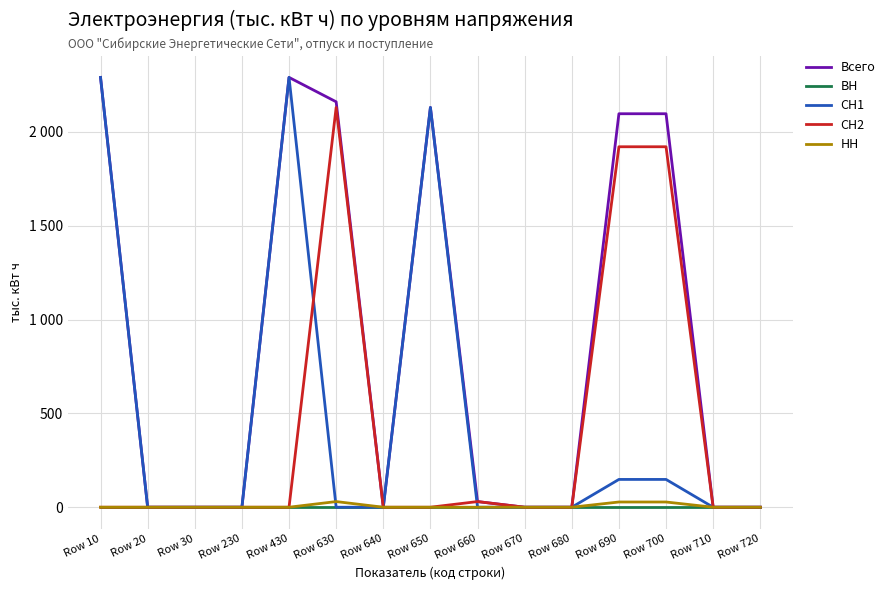

Reading left to right, extract all data points from this chart.

Всего: 2290.8	0.0	0.0	0.0	2290.8	2160.8	0.0	2130.7	30.1	0.0	0.0	2097.2	2097.2	0.0	0.0
ВН: 0.0	0.0	0.0	0.0	0.0	0.0	0.0	0.0	0.0	0.0	0.0	0.0	0.0	0.0	0.0
СН1: 2290.8	0.0	0.0	0.0	2290.8	0.0	0.0	2130.7	0.0	0.0	0.0	148.1	148.1	0.0	0.0
СН2: 0.0	0.0	0.0	0.0	0.0	2130.7	0.0	0.0	30.1	0.0	0.0	1921.2	1921.2	0.0	0.0
НН: 0.0	0.0	0.0	0.0	0.0	30.1	0.0	0.0	0.0	0.0	0.0	27.8	27.8	0.0	0.0